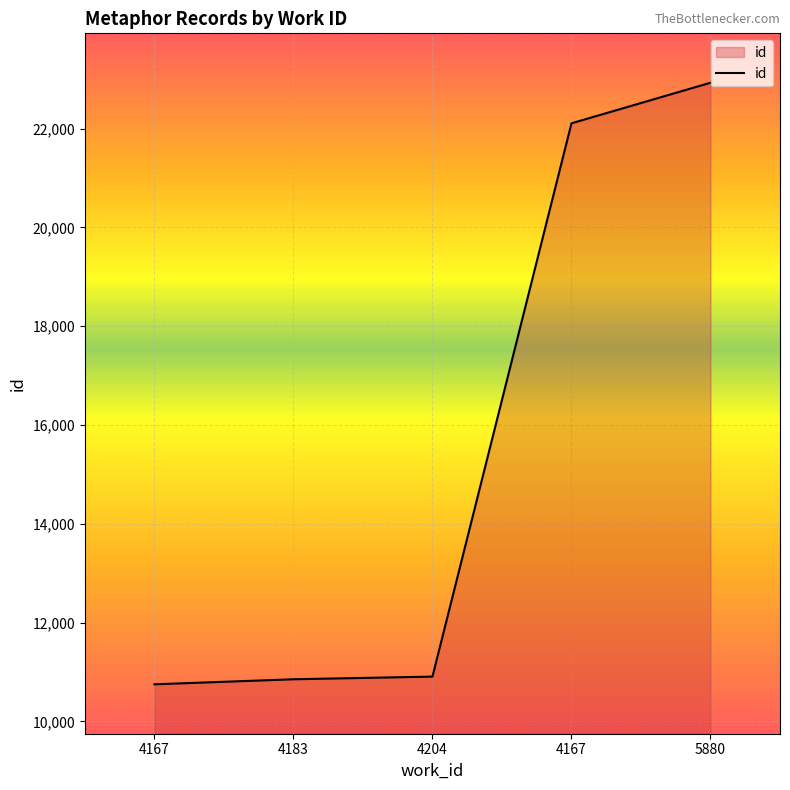

What is the difference between the values at 4167 and 4204?

11199